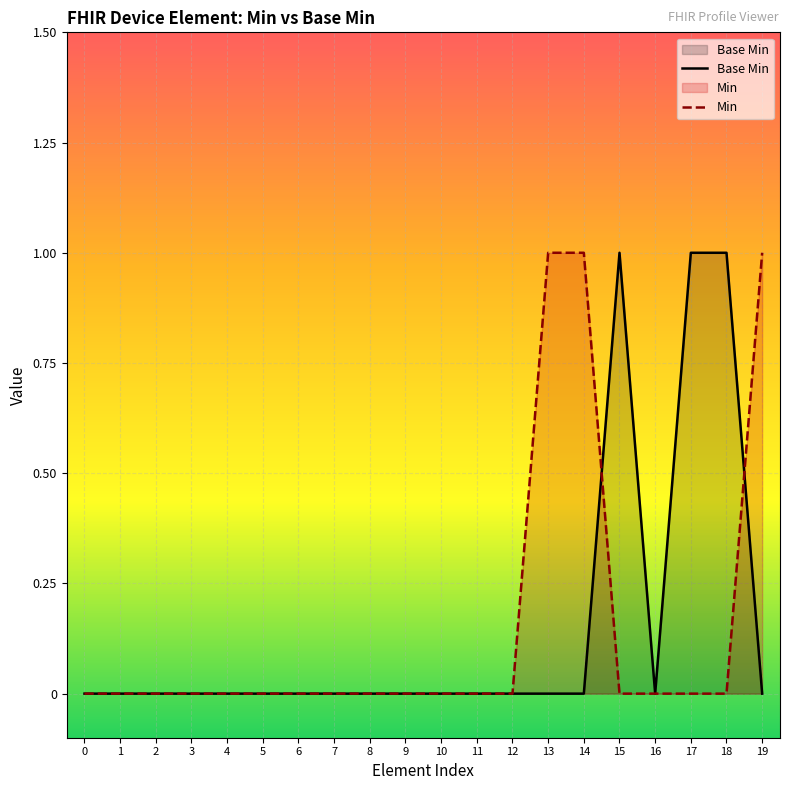

What is the difference between the maximum and second lowest values in the Base Min series?

1